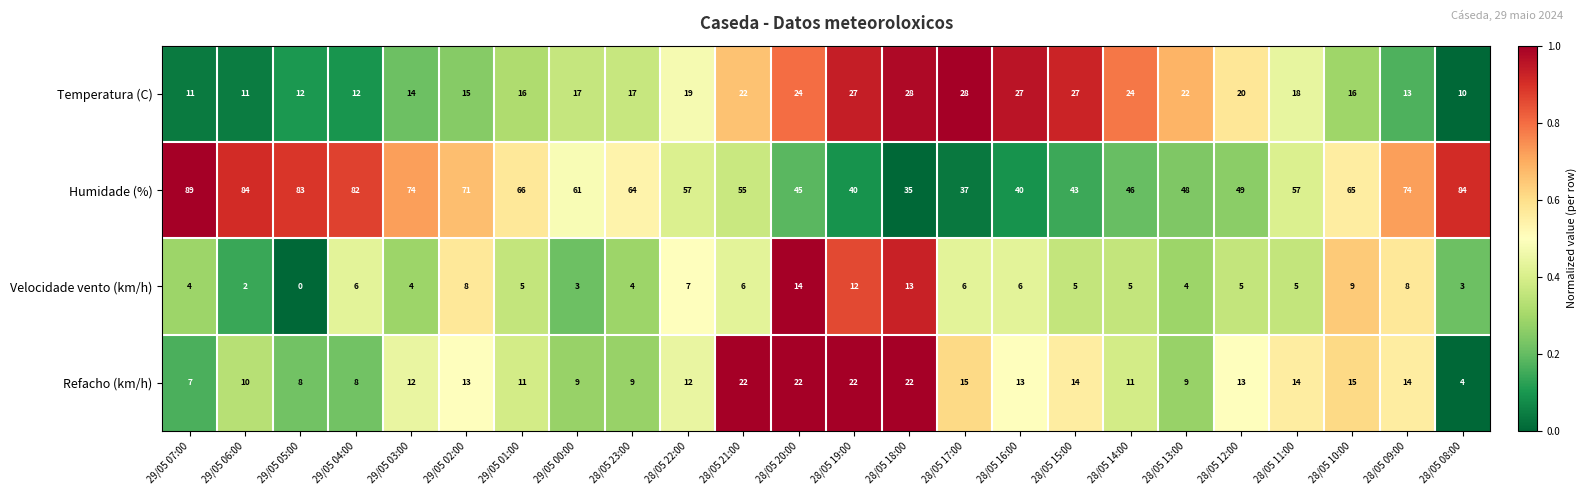

Rank the series by their maximum value, from highest to lowest.

Humidade (%), Temperatura (C), Refacho (km/h), Velocidade vento (km/h)